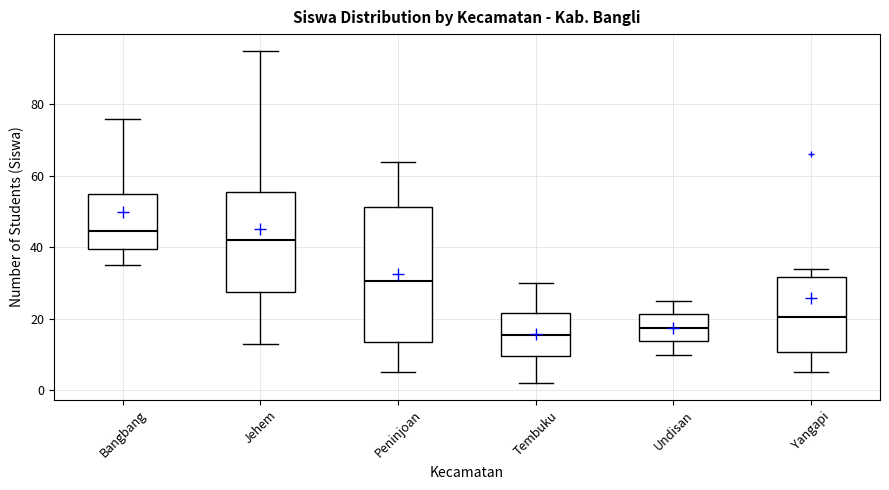

Which box has the lowest median line?

Tembuku